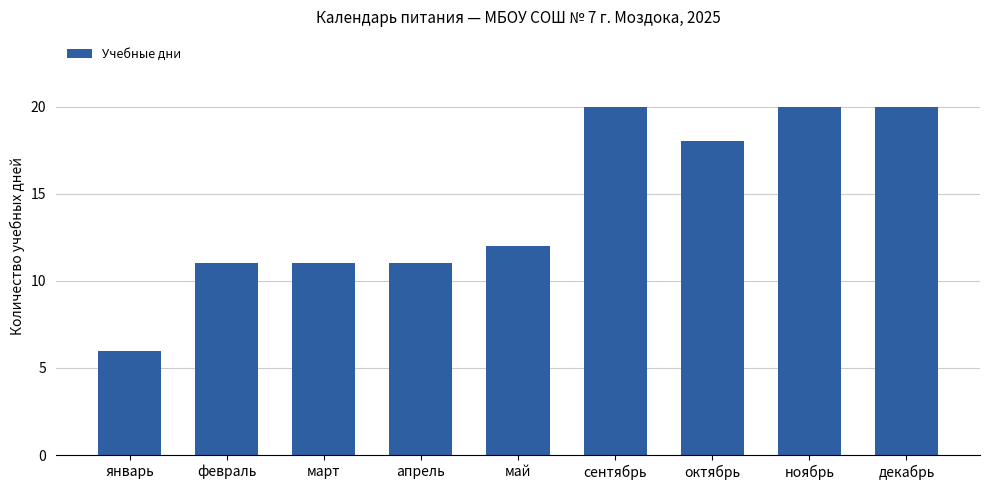

What is the value of the 6th bar from the left?

20